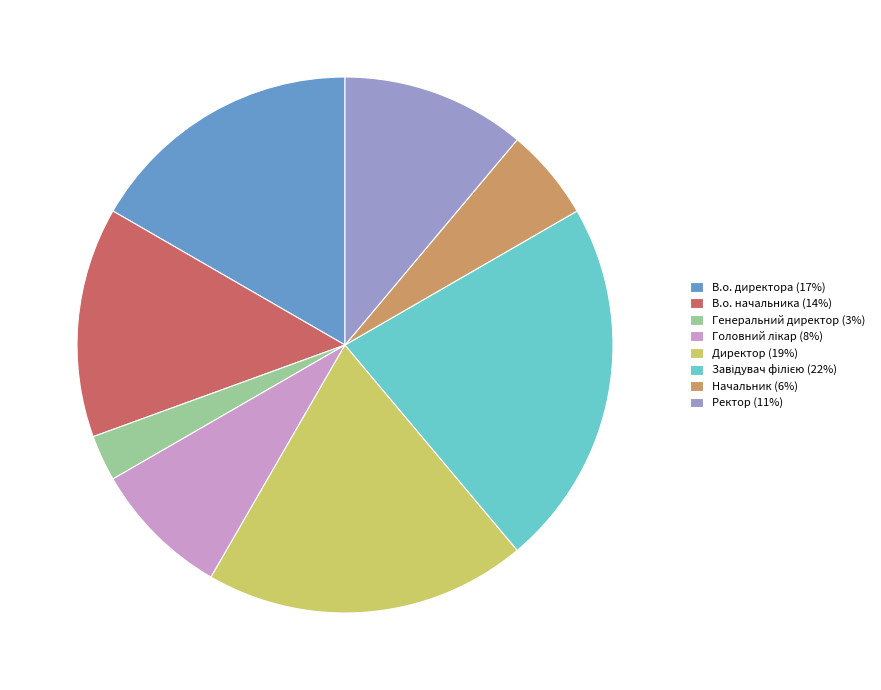

Is there a majority slice in this chart?

No